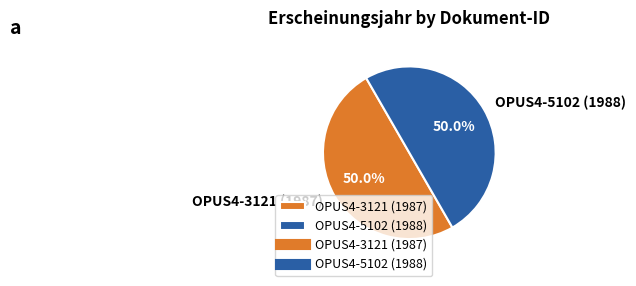

Combined, what portion of the pie is OPUS4-3121 (1987) and OPUS4-5102 (1988)?

100.0%